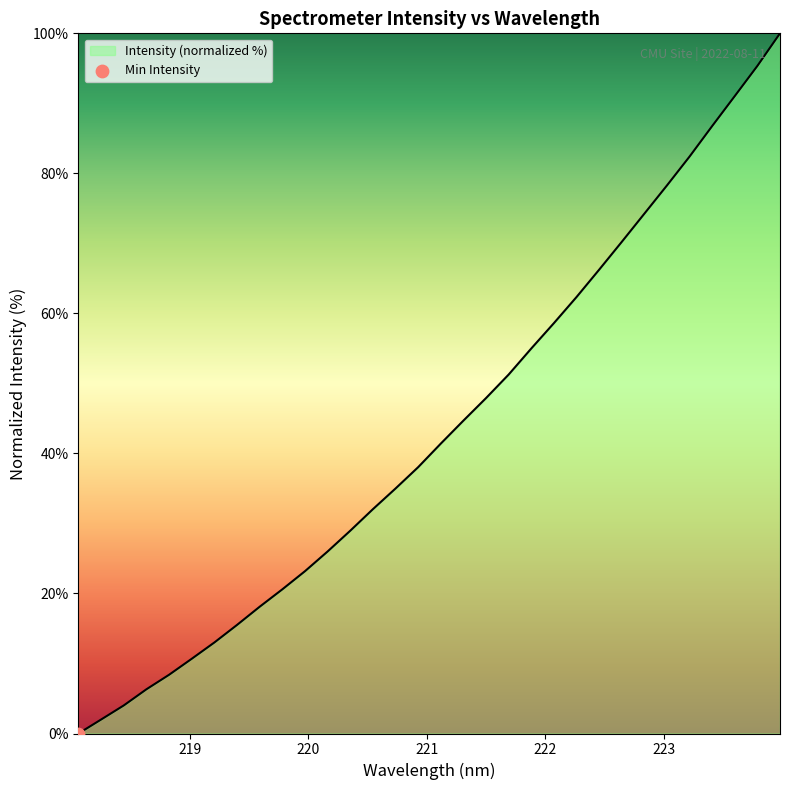

What is the difference between the maximum and minimum values?

100.0